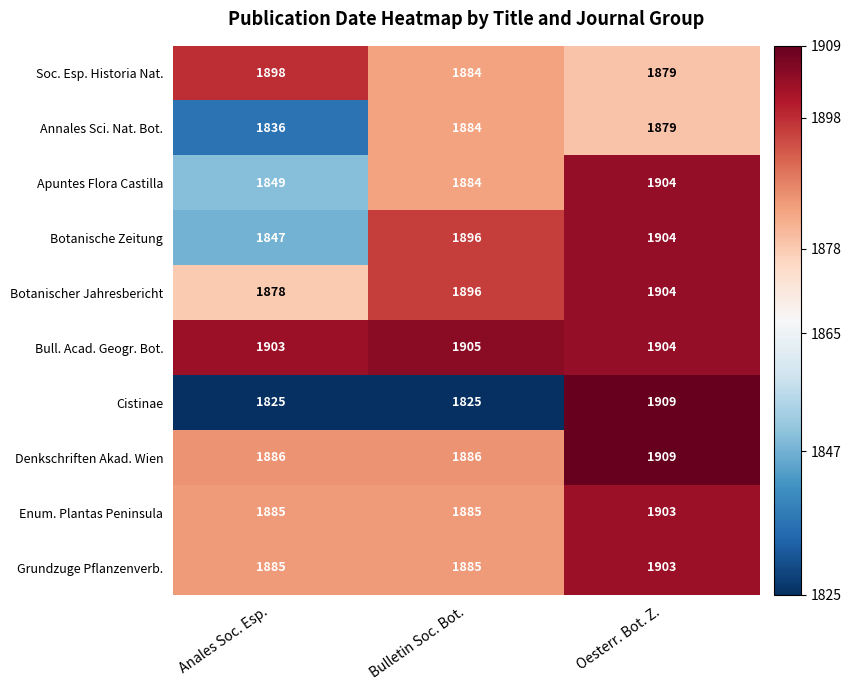

Which series changed the most between Anales Soc. Esp. and Bulletin Soc. Bot.?

Botanische Zeitung